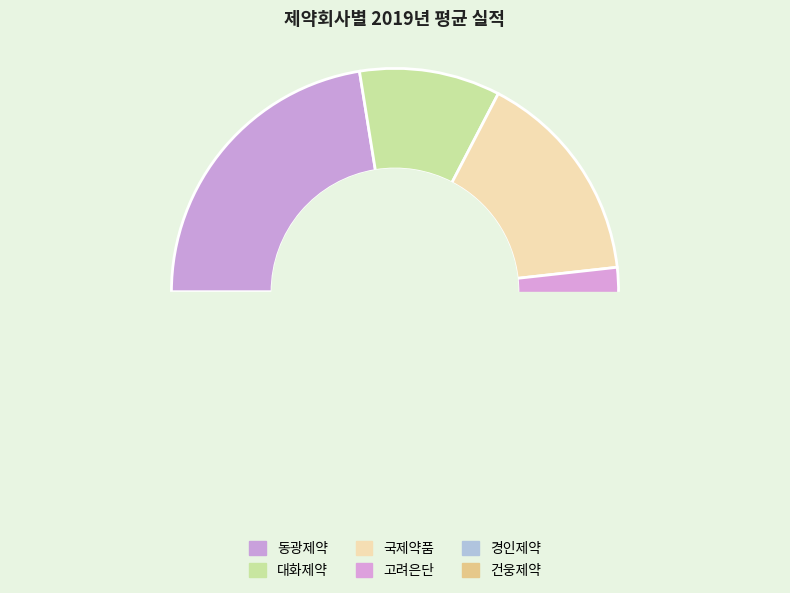

Is there any slice that represents more than half of the pie?

No